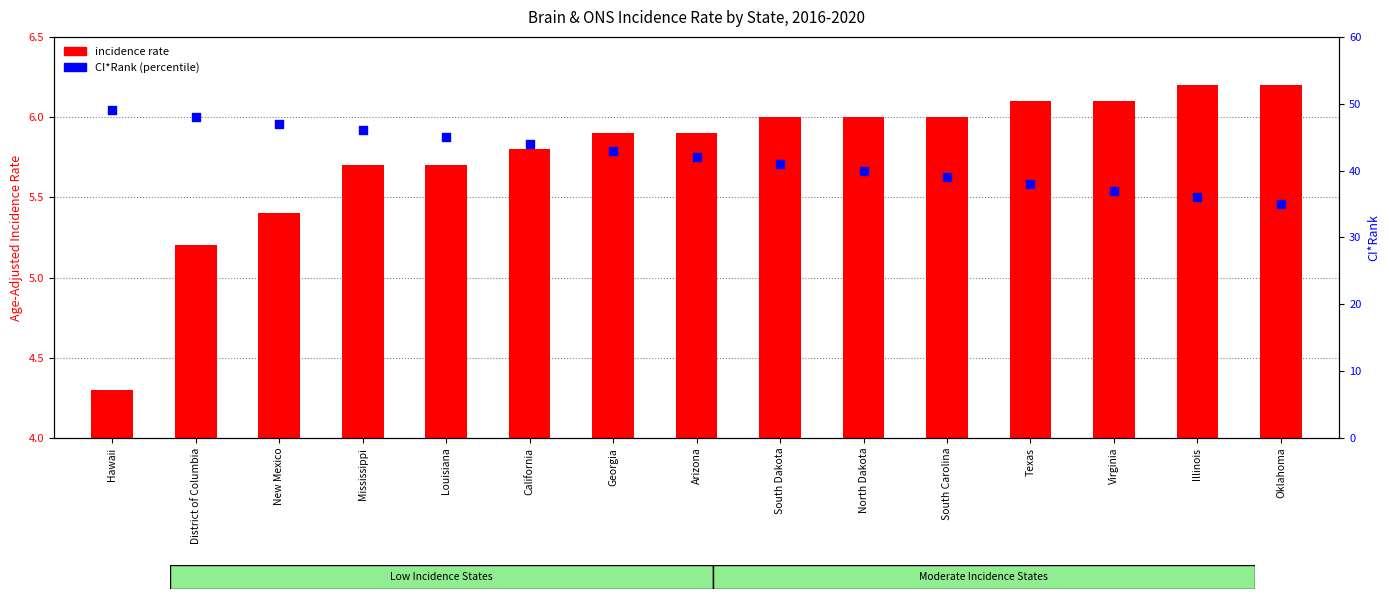

Which series has the largest Y range (max minus min)?

CI*Rank